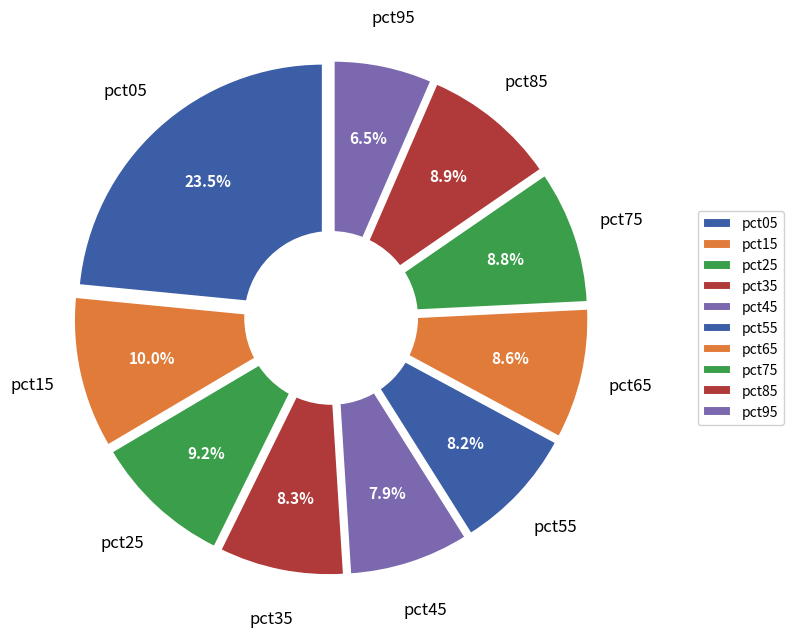

Does any single category account for the majority?

No